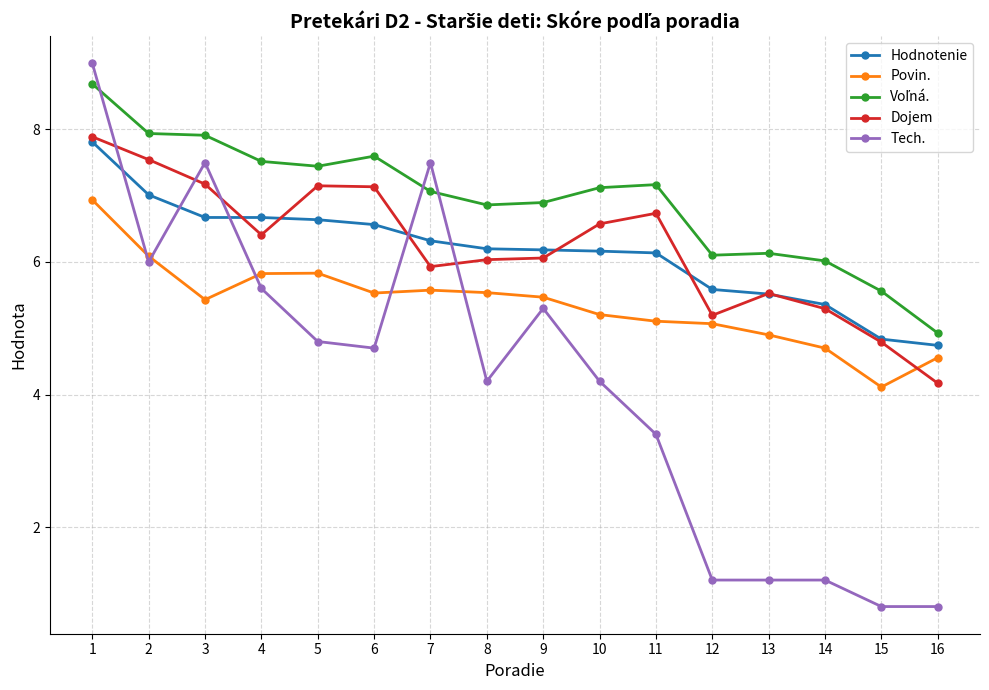

Does the chart have visible grid lines?

Yes